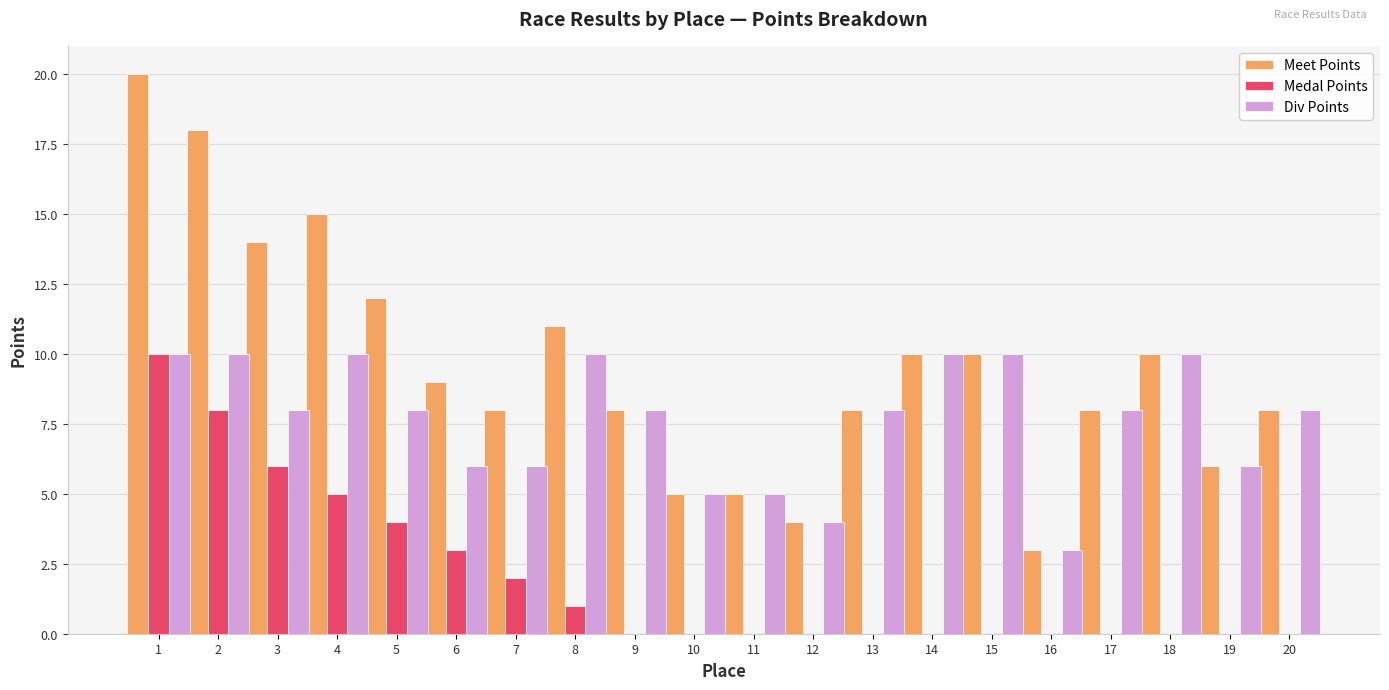

Reading left to right, extract all data points from this chart.

Meet Points: 1=20	2=18	3=14	4=15	5=12	6=9	7=8	8=11	9=8	10=5	11=5	12=4	13=8	14=10	15=10	16=3	17=8	18=10	19=6	20=8
Medal Points: 1=10	2=8	3=6	4=5	5=4	6=3	7=2	8=1	9=0	10=0	11=0	12=0	13=0	14=0	15=0	16=0	17=0	18=0	19=0	20=0
Div Points: 1=10	2=10	3=8	4=10	5=8	6=6	7=6	8=10	9=8	10=5	11=5	12=4	13=8	14=10	15=10	16=3	17=8	18=10	19=6	20=8